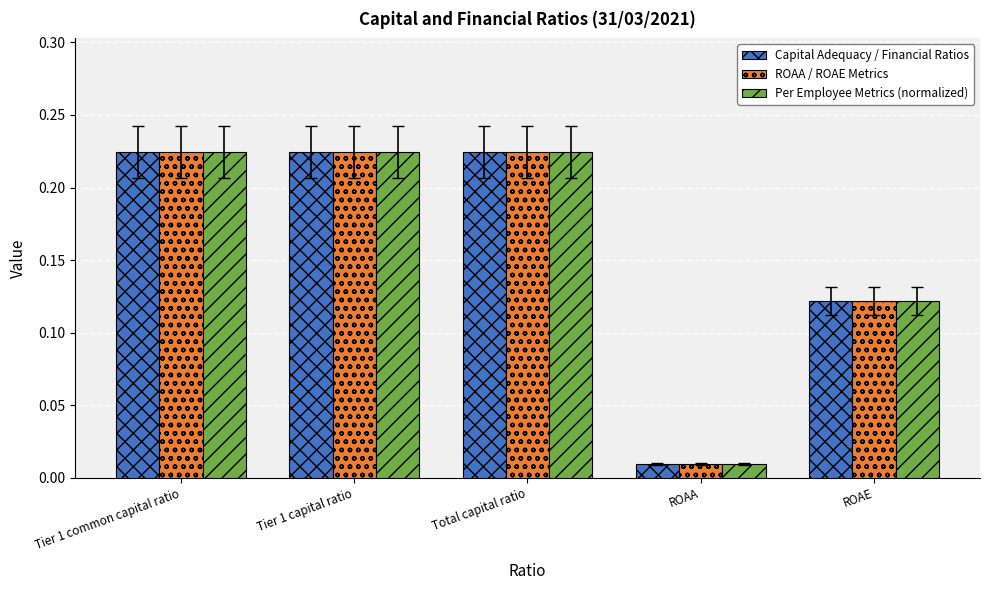

Which category has the lowest value across all series?

ROAA